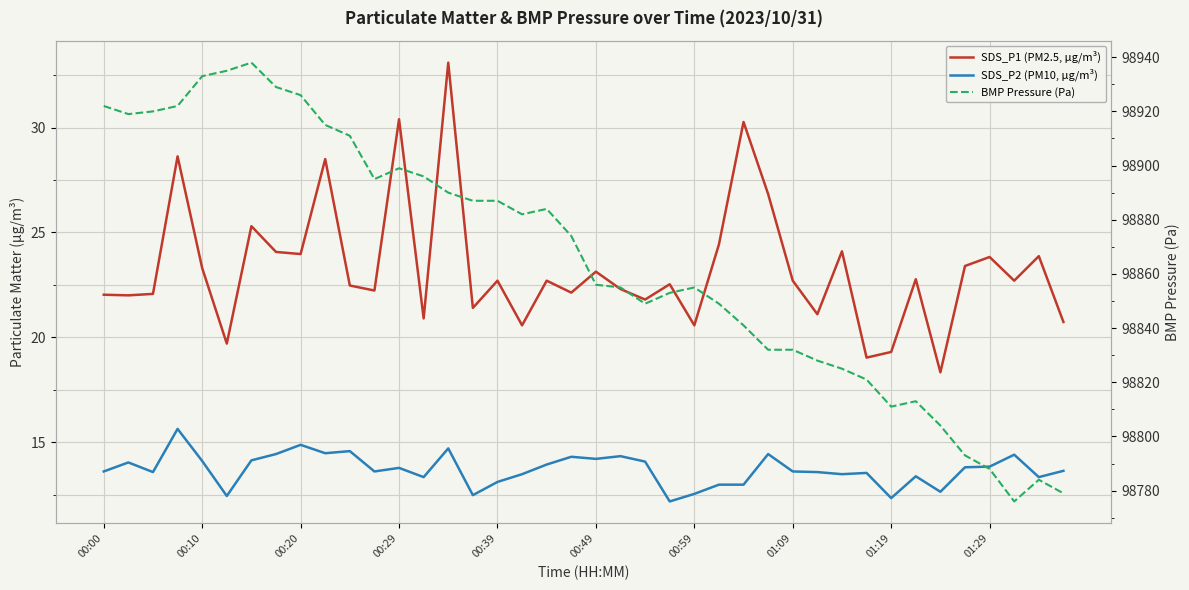

True or false: BMP Pressure (Pa) has more than 2 points higher than both neighbors.

True